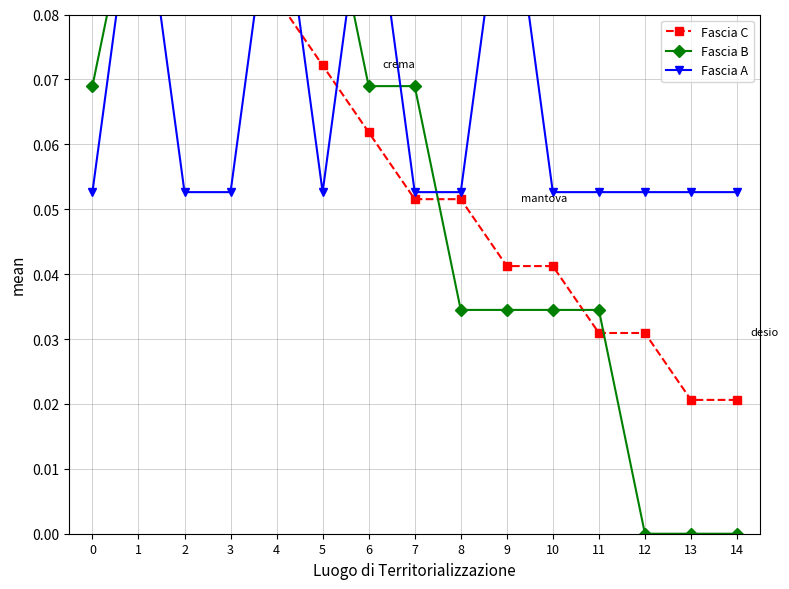

How many times do Fascia B and Fascia C cross each other?

4